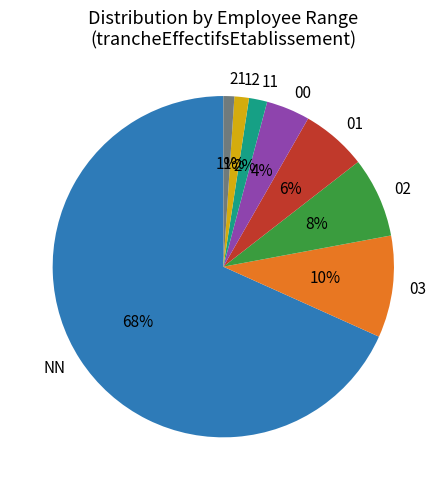

What is the ratio of the value at 00 to the value at 03?

0.4